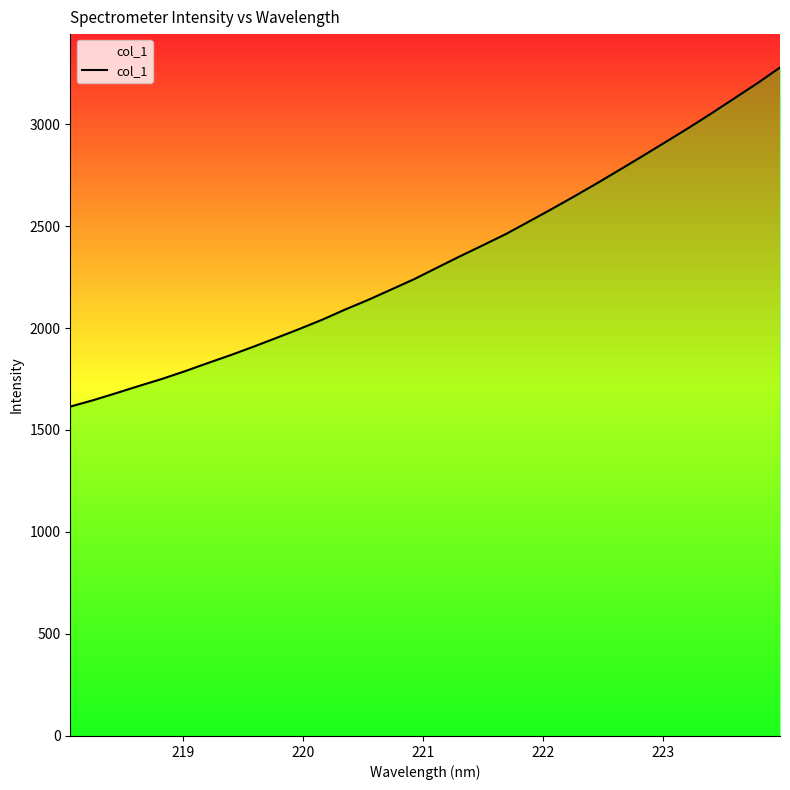

What is the greatest value displayed?

3276.9